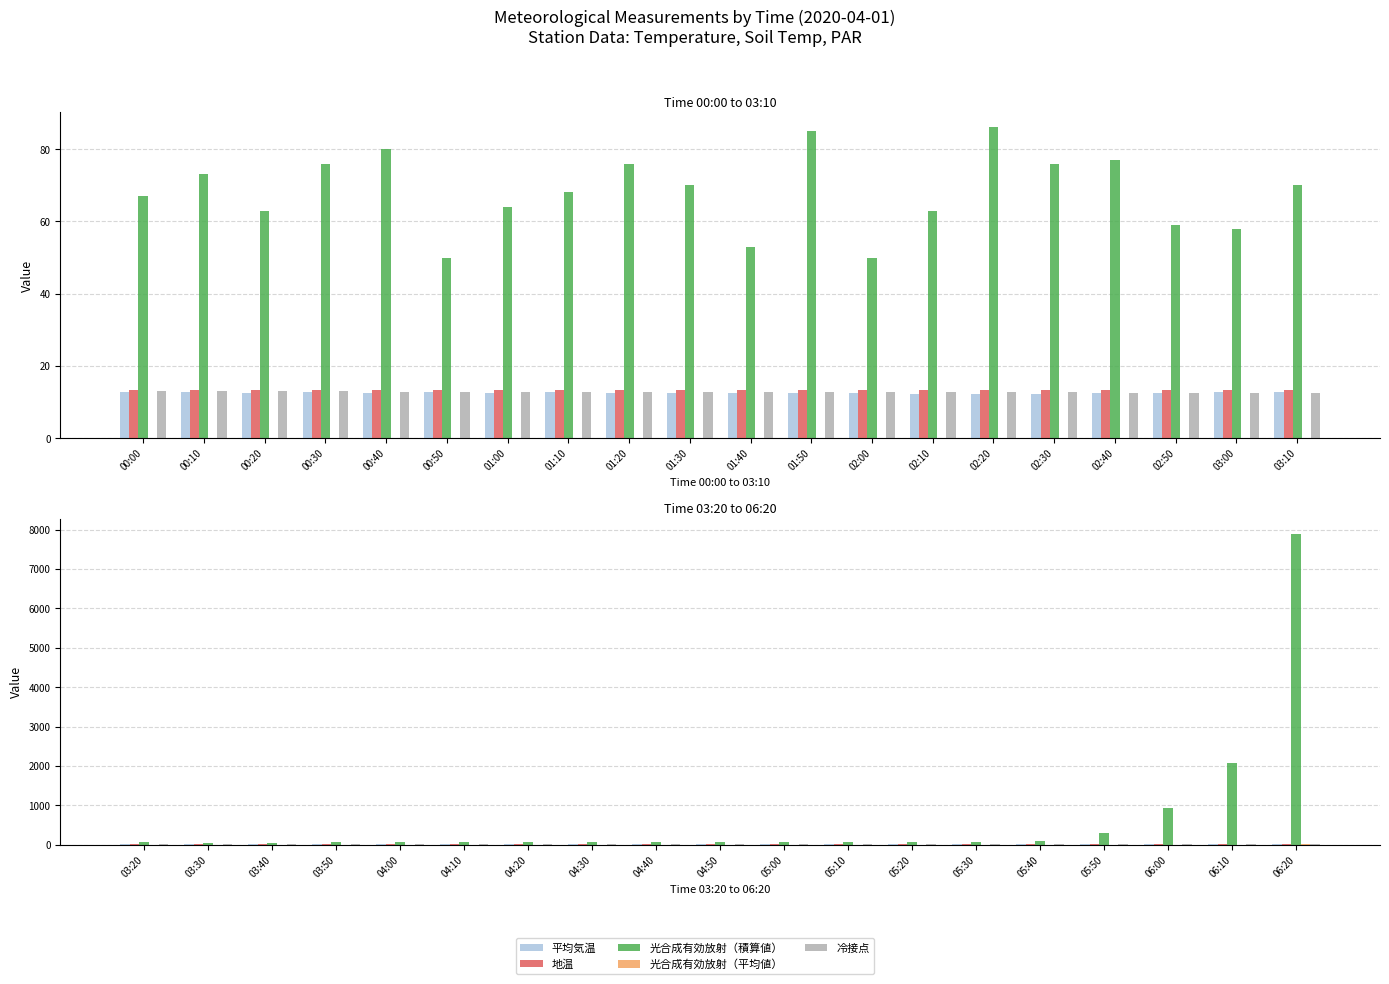

What is the average value of the 光合成有効放射（平均値） series?

0.9